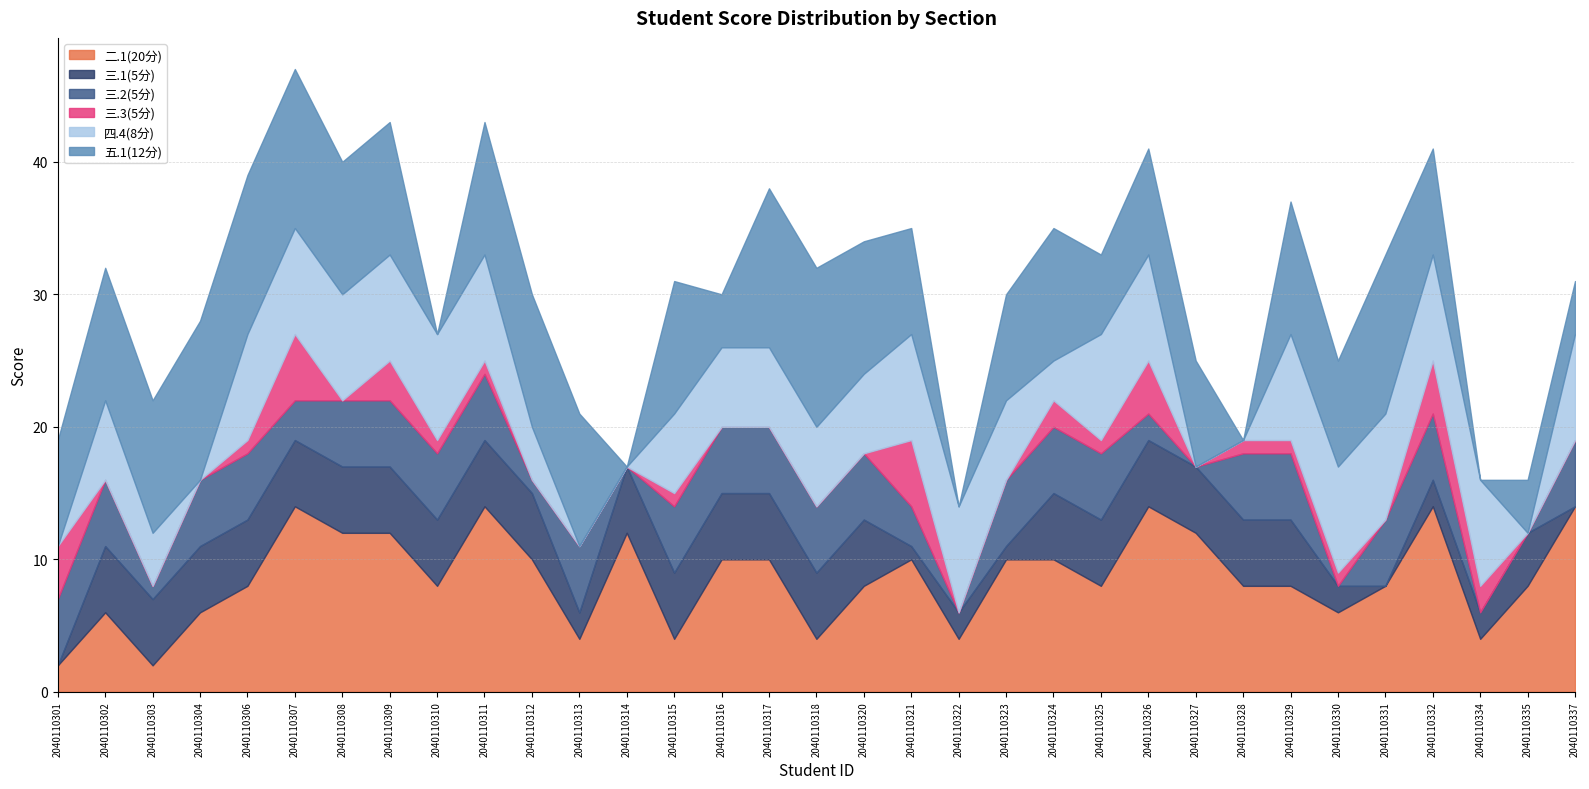

What is the difference between the maximum and minimum values in the 四.4(8分) series?

8